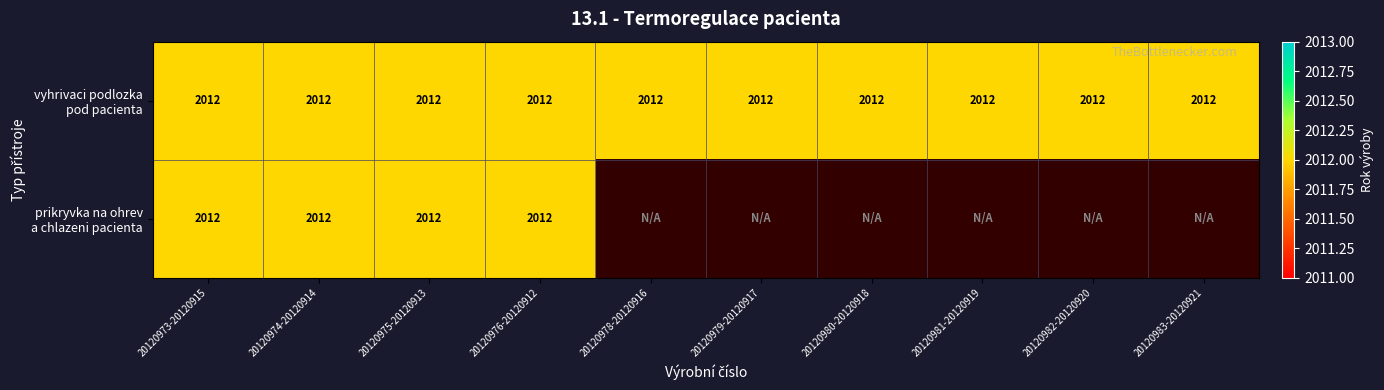

At which category is the sum across all series the highest?

20120973-20120915